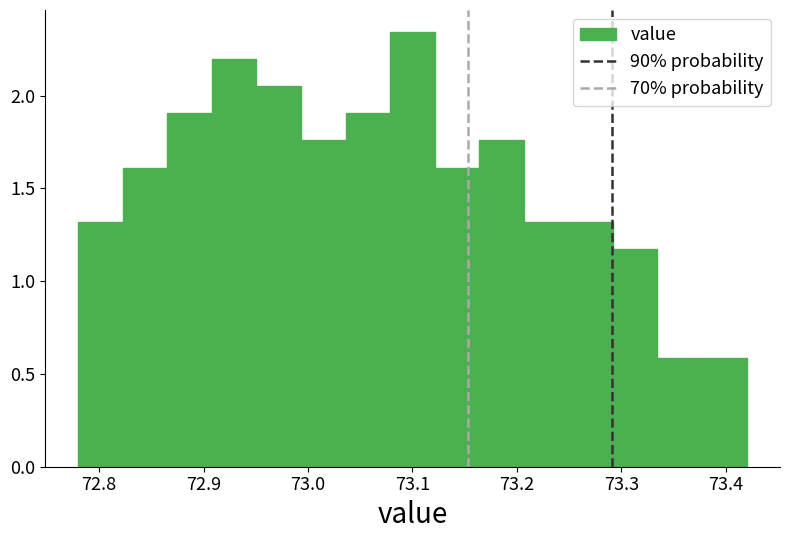

Reading left to right, transcribe this chart: for each bar, give the range it covers on the x-axis and its height. Neither the bar edges nor the heights are printed on the chart, so give them approximately, as read against the axes.

72.78 to 72.82: 1.30
72.82 to 72.87: 1.60
72.87 to 72.91: 1.90
72.91 to 72.95: 2.20
72.95 to 72.99: 2.05
72.99 to 73.04: 1.75
73.04 to 73.08: 1.90
73.08 to 73.12: 2.35
73.12 to 73.16: 1.60
73.16 to 73.21: 1.75
73.21 to 73.25: 1.30
73.25 to 73.29: 1.30
73.29 to 73.33: 1.15
73.33 to 73.38: 0.60
73.38 to 73.42: 0.60